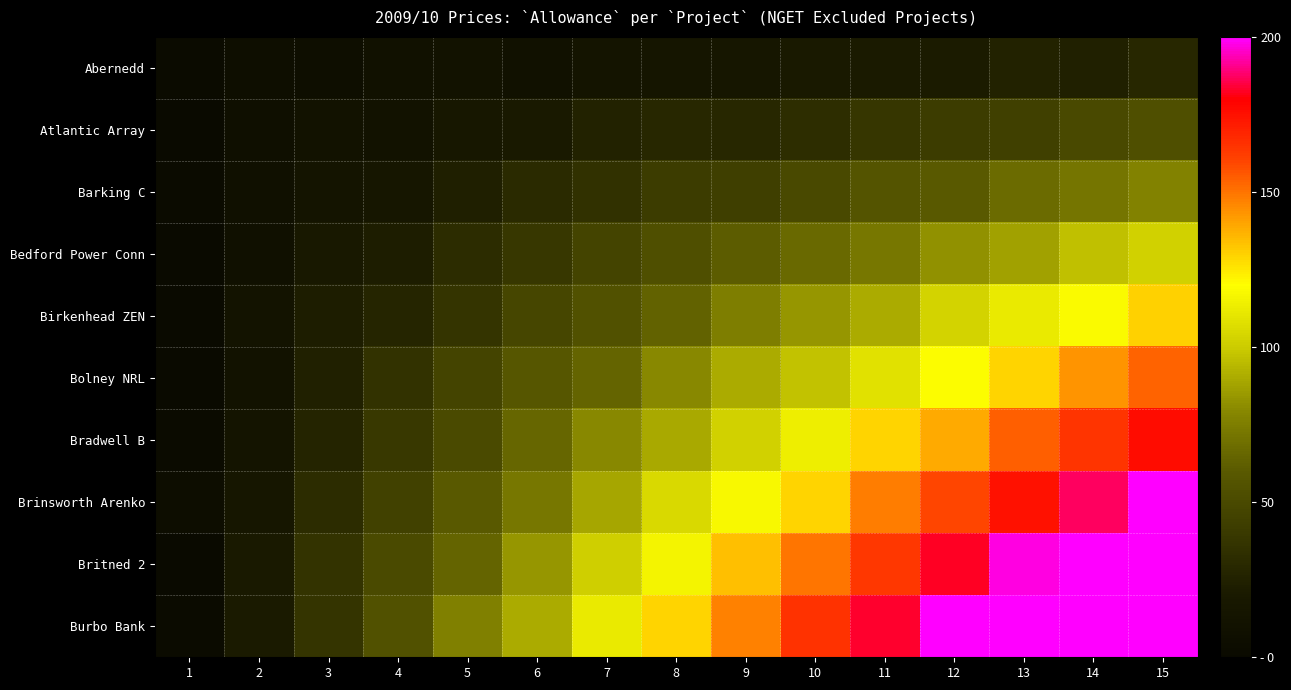

At which category is the sum across all series the highest?

15